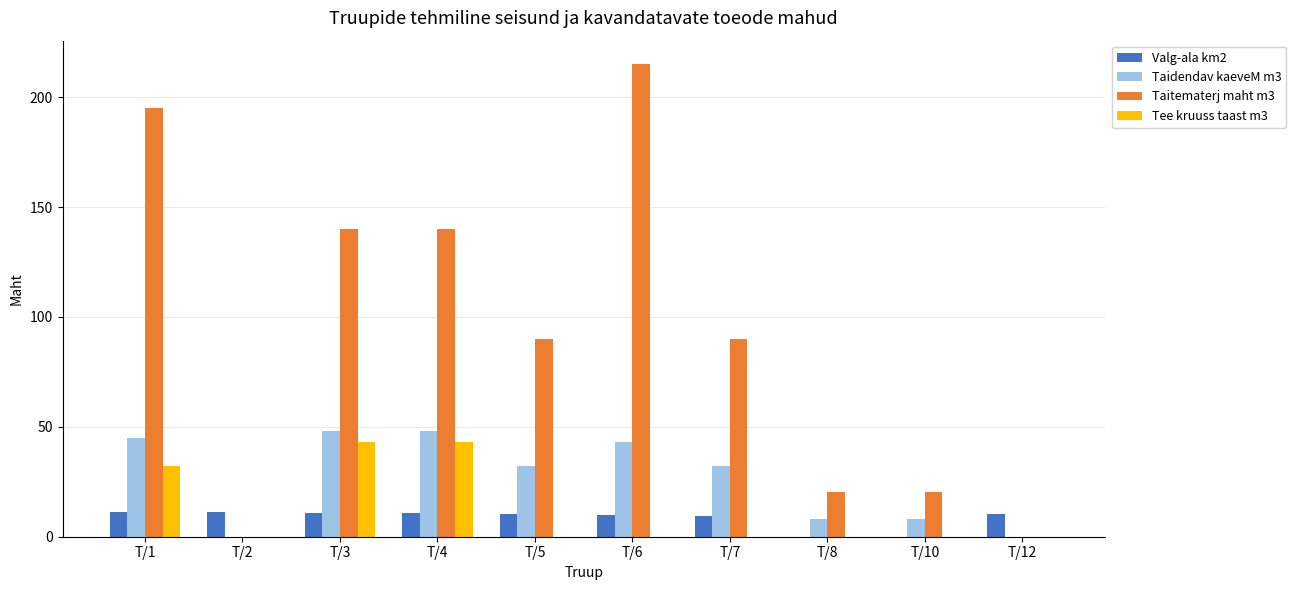

Which series has the largest total across all categories?

Taitematerj maht m3